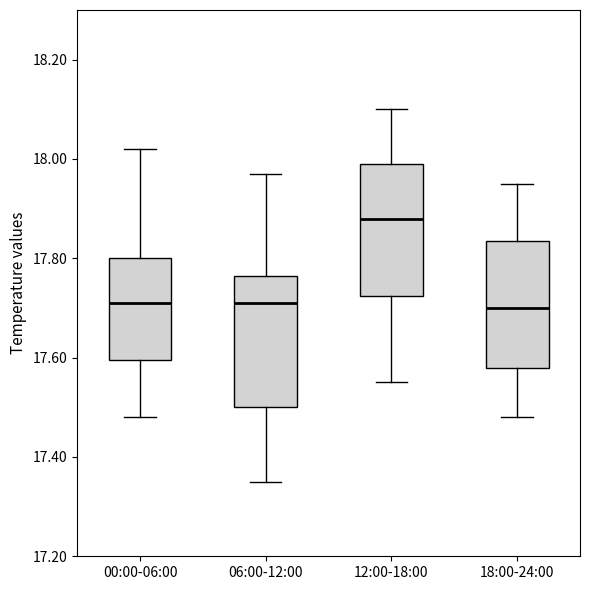

Reading left to right, read every box against the y-axis: the position of its median line, the range the box covers, and the ends of its whiskers. The values are not printed on the chart, so give them approximately, as read against the axis.

00:00-06:00: median 17.72, box 17.60 to 17.80, whiskers 17.48 to 18.02
06:00-12:00: median 17.72, box 17.50 to 17.76, whiskers 17.36 to 17.98
12:00-18:00: median 17.88, box 17.72 to 18.00, whiskers 17.56 to 18.10
18:00-24:00: median 17.70, box 17.58 to 17.84, whiskers 17.48 to 17.96